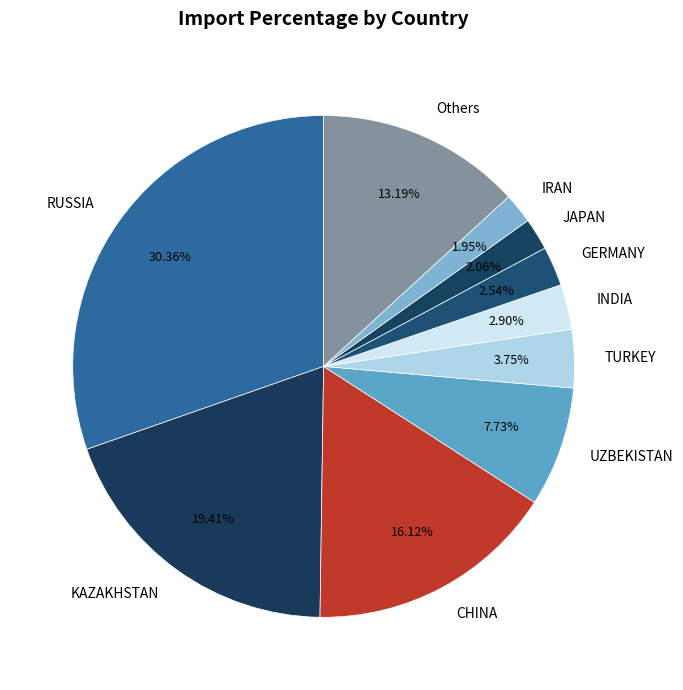

To the nearest percent, what portion does JAPAN represent?

2%